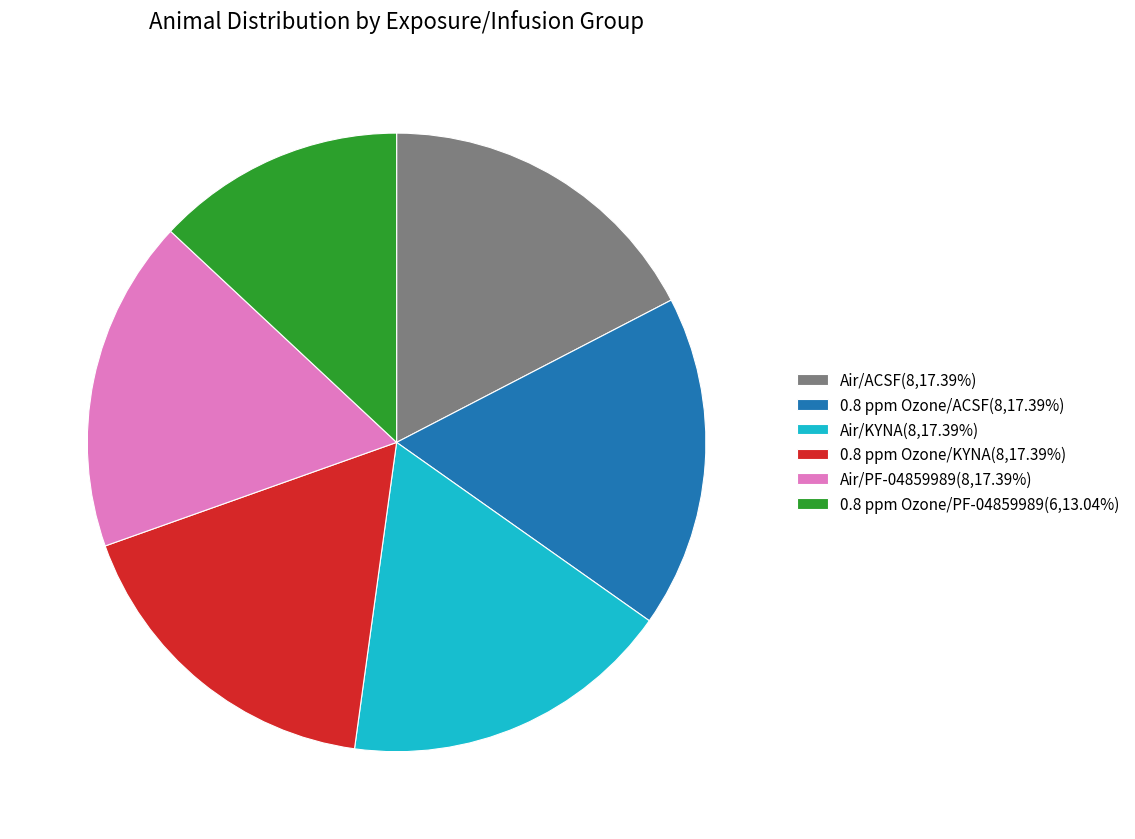

Does Air/PF-04859989(8,17.39%) represent more than half of the total?

No